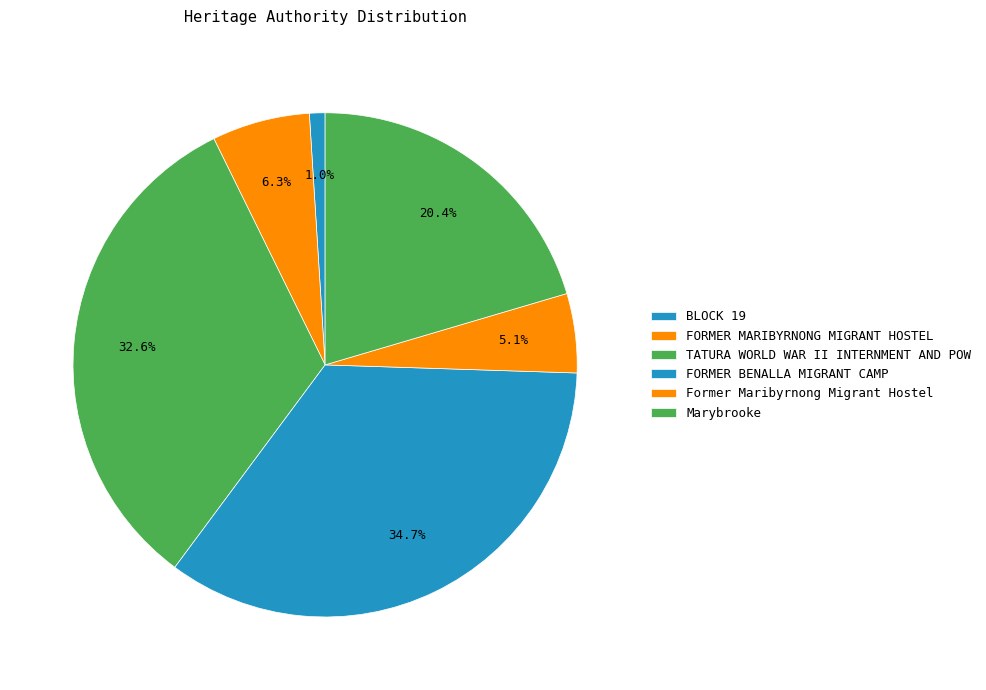

How many slices are in this pie chart?

6